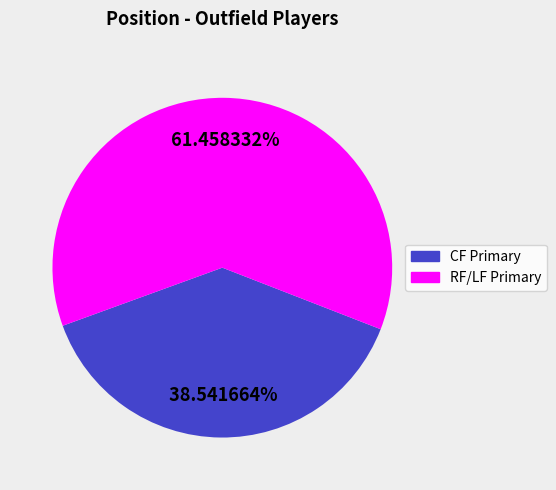

To the nearest percent, what is the average slice percentage?

50%